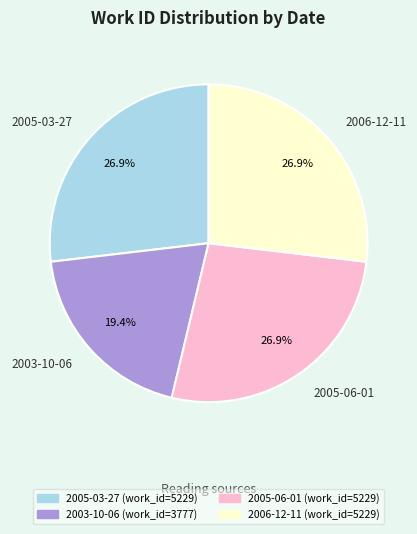

Count the number of slices in the pie.

4